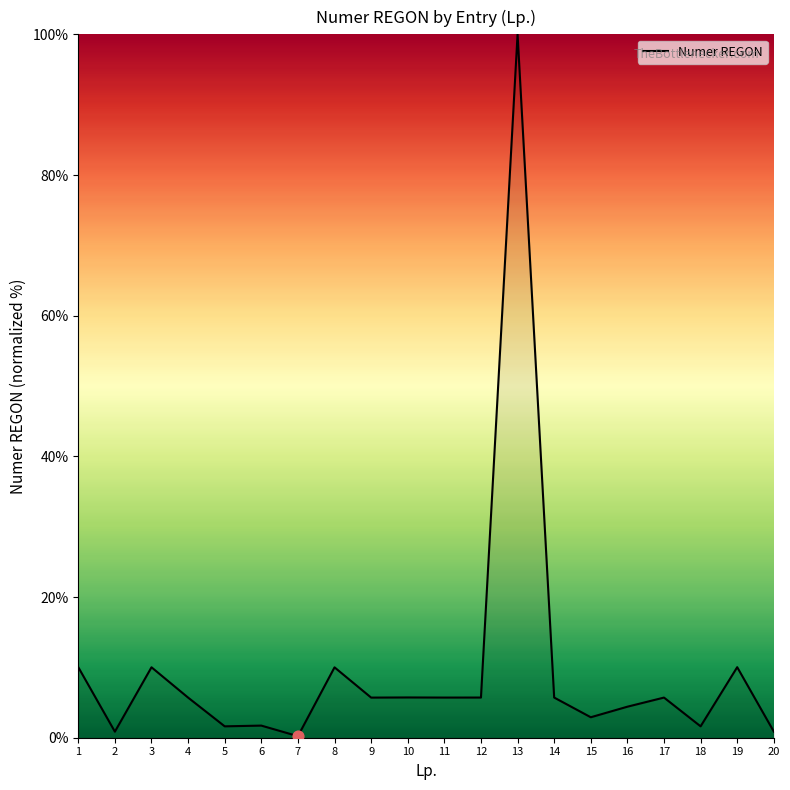

What is the change in value from 19 to 20?

-9.2